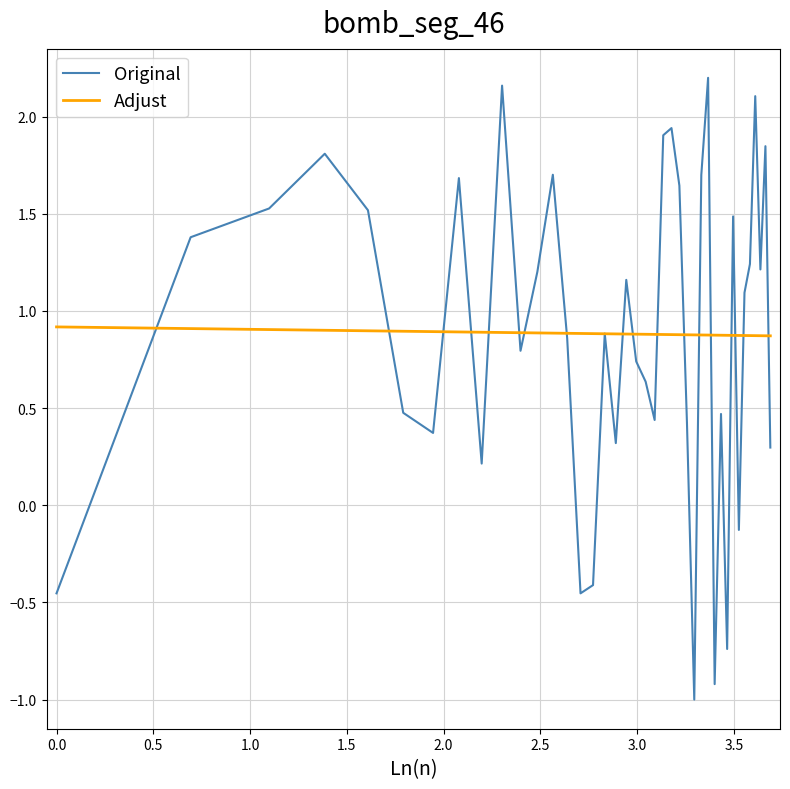

Which series has the largest range (max minus min)?

Original